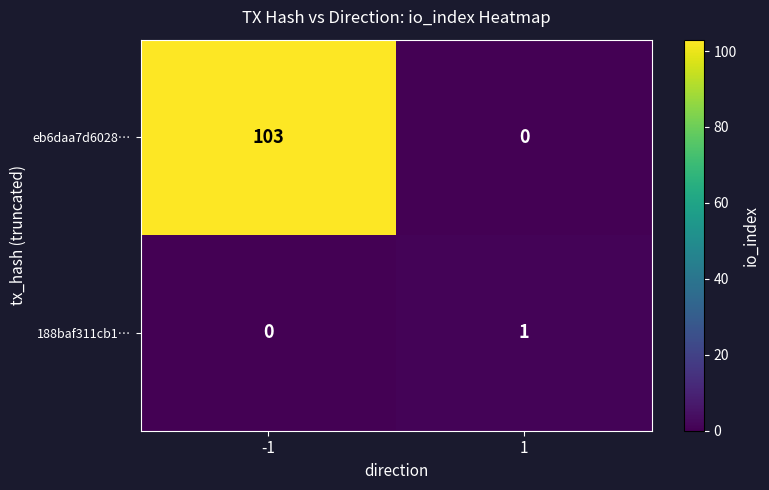

What is the total value across all series at 1?

1